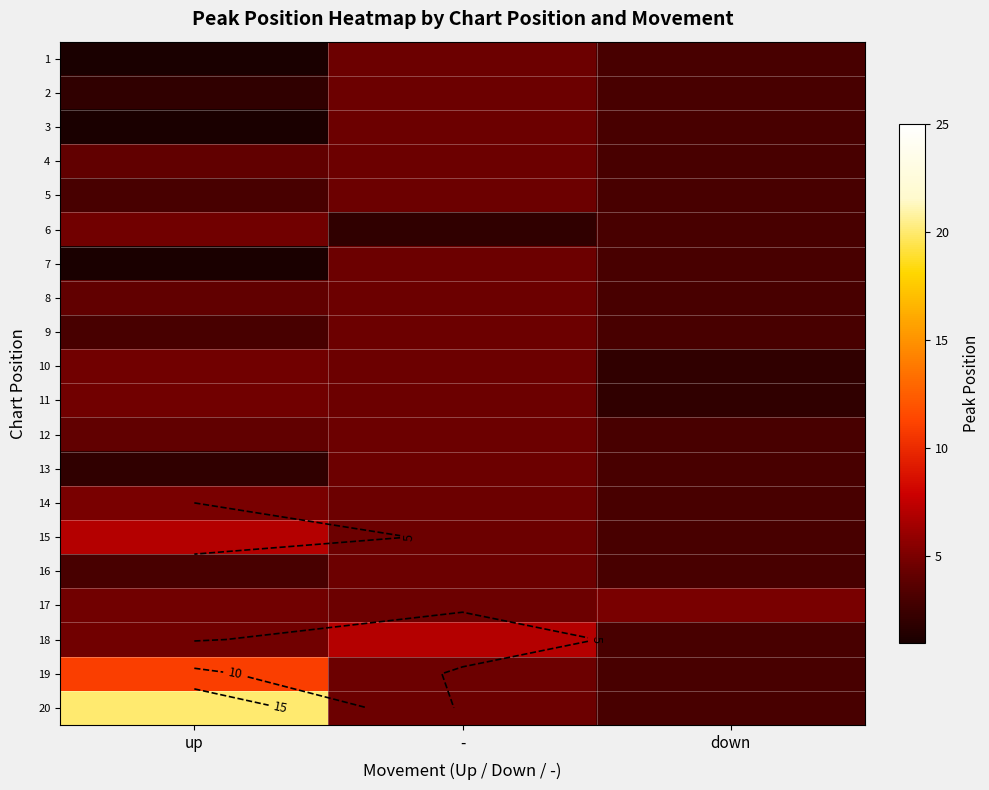

Which label corresponds to the smallest value in the chart?

up